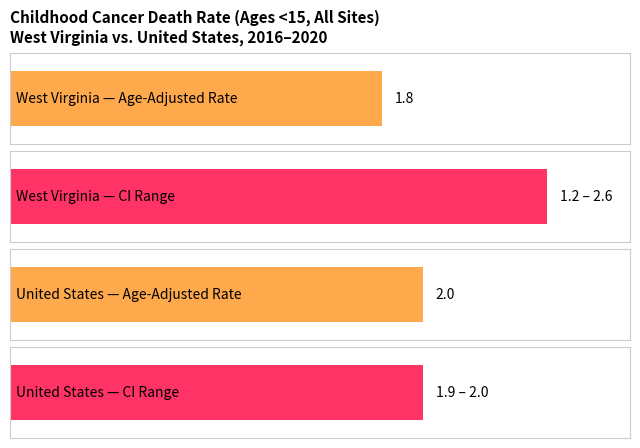

What is the difference between the Average utilization values at United States and West Virginia?

0.2